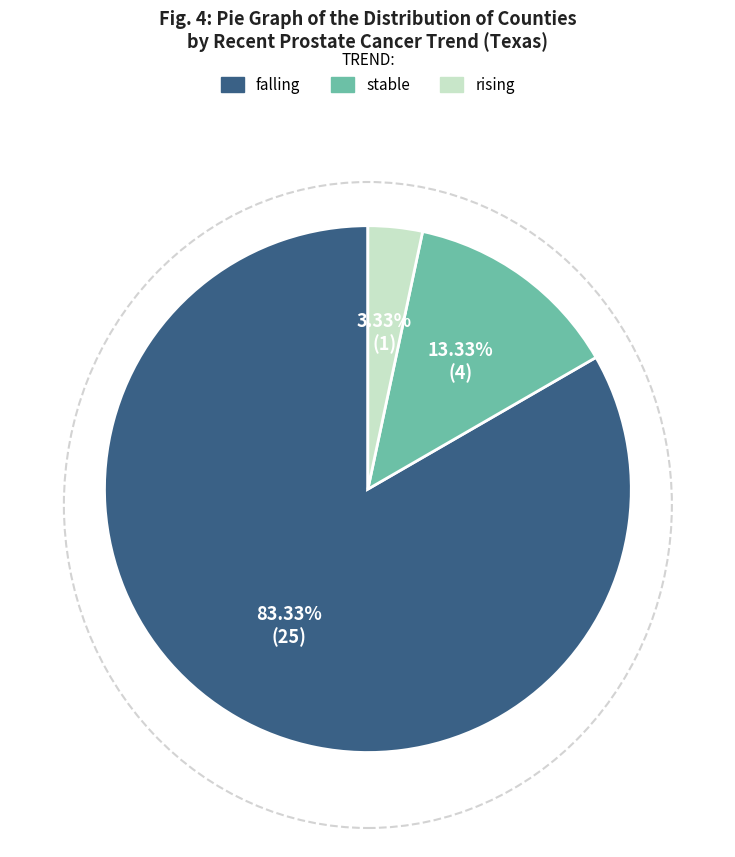

What is the smallest slice in the pie chart?

rising